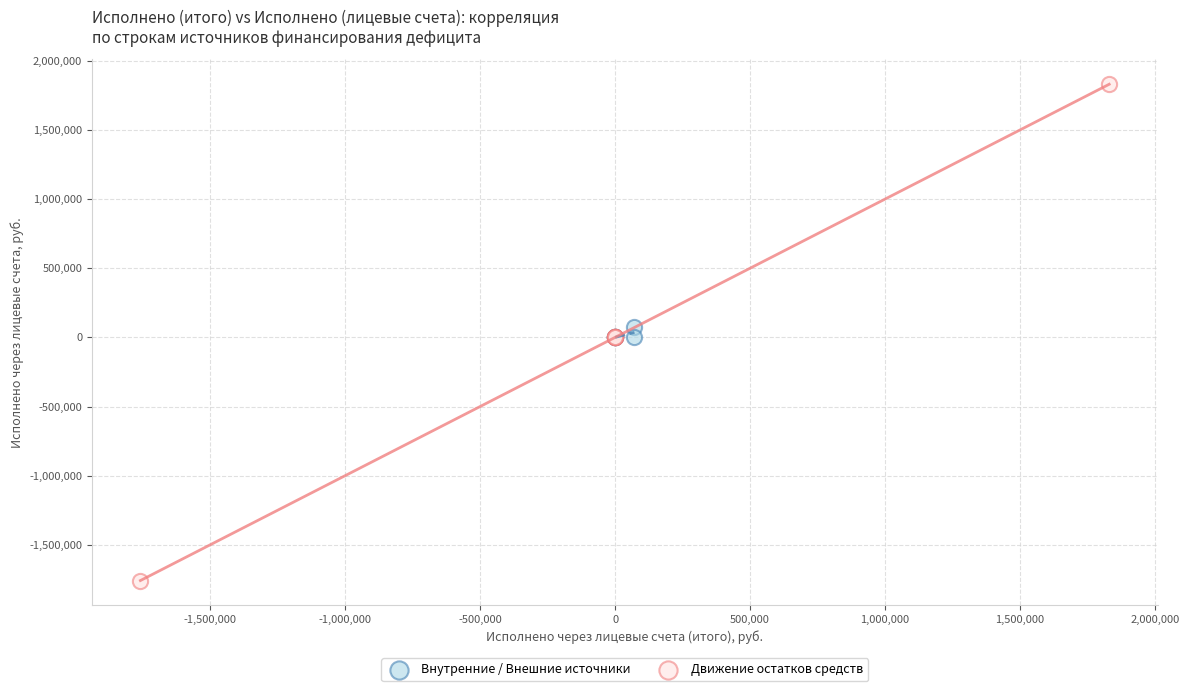

Which series has the widest spread of Y values?

Движение остатков средств